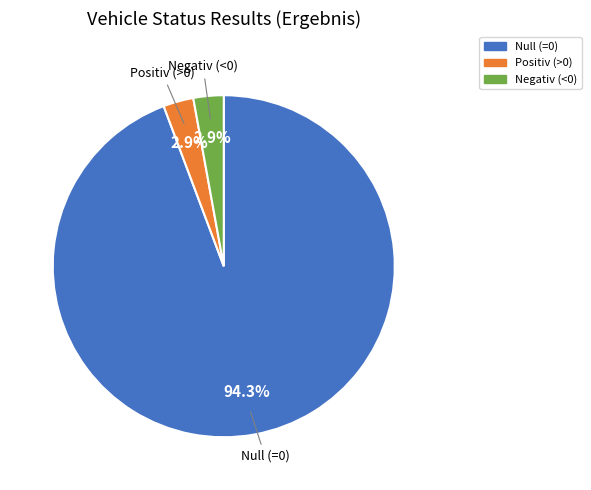

Combined, do Positiv (>0) and Null (=0) account for over 50%?

Yes